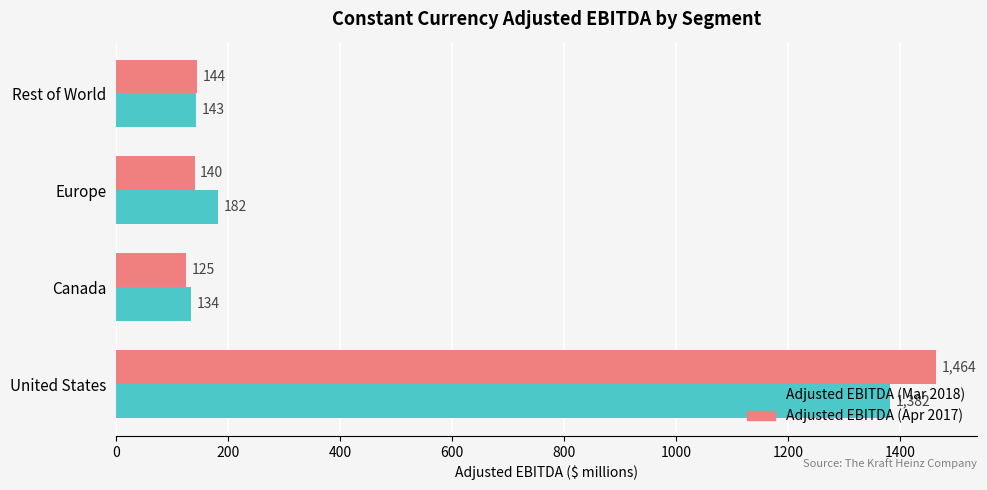

List the series in order of their peak value, lowest first.

Adjusted EBITDA (Mar 2018), Adjusted EBITDA (Apr 2017)